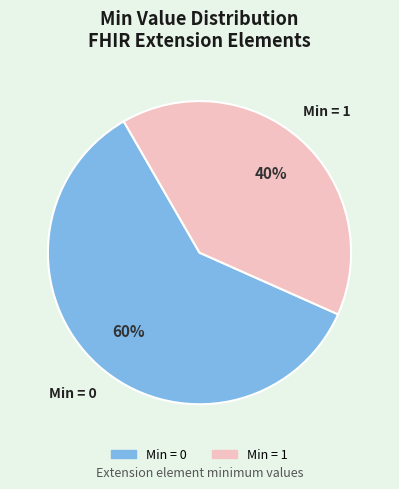

Is there a majority slice in this chart?

Yes